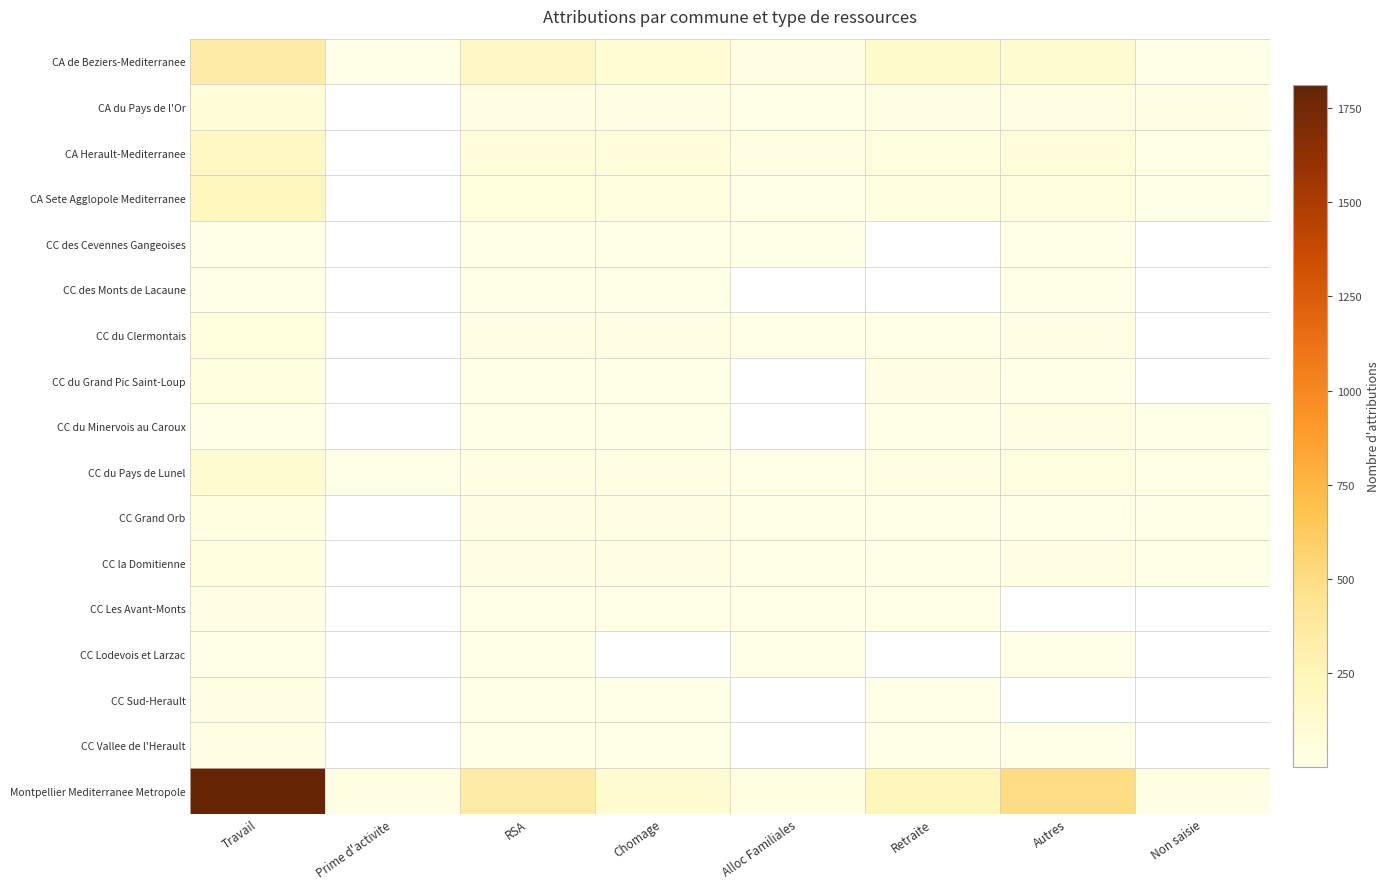

How many data points in CC du Pays de Lunel are less than 17?

4